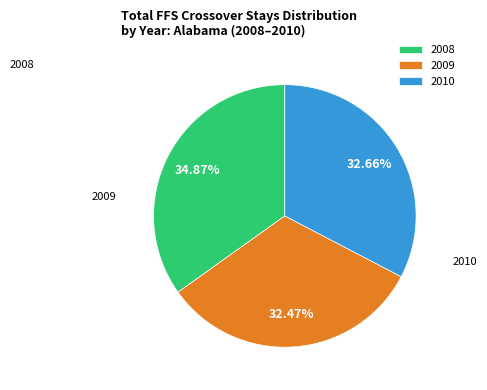

Is it true that 2008 is 45% of the pie?

False